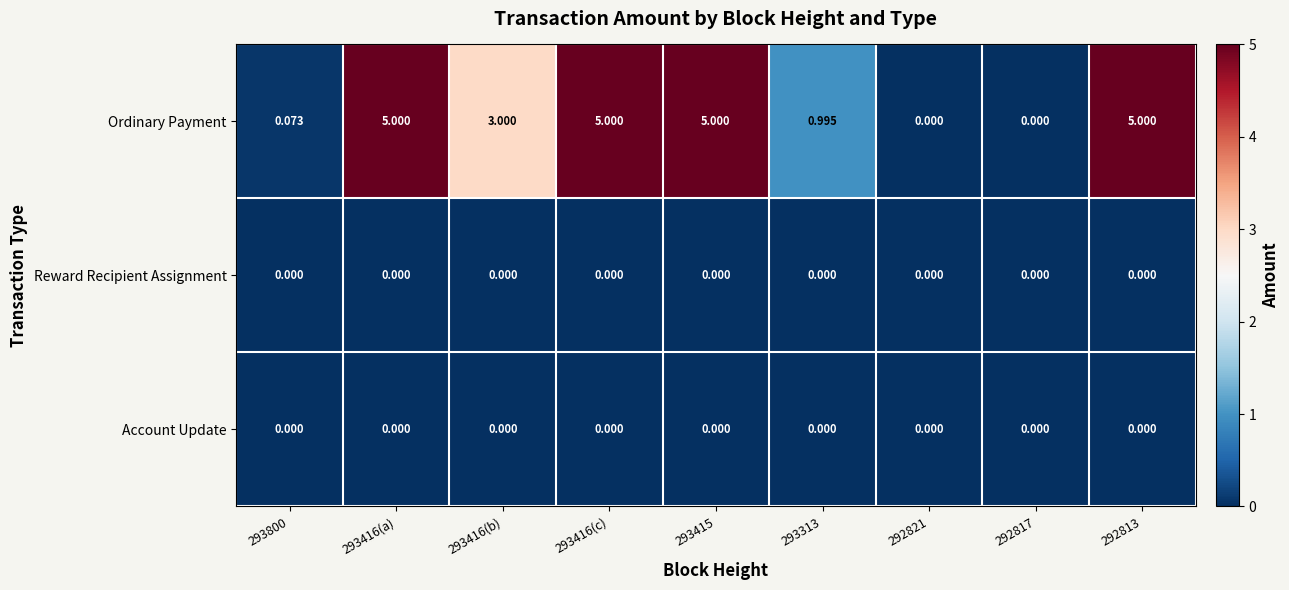

Between 293800 and 292817, which series saw the biggest shift?

Ordinary Payment